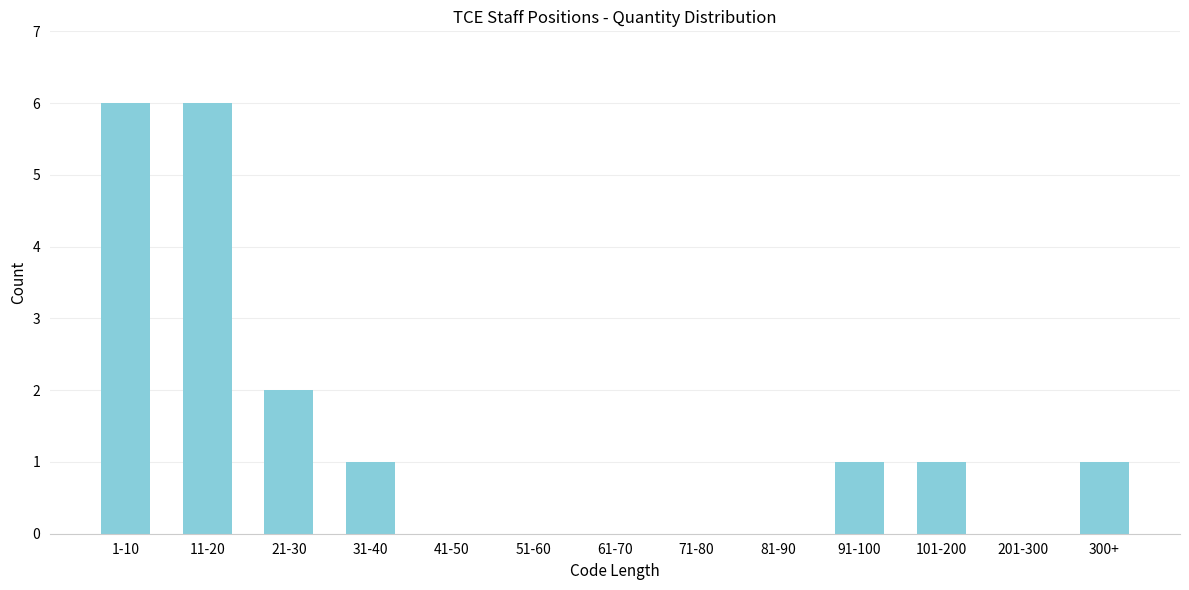

Reading left to right, extract all data points from this chart.

1-10=6	11-20=6	21-30=2	31-40=1	41-50=0	51-60=0	61-70=0	71-80=0	81-90=0	91-100=1	101-200=1	201-300=0	300+=1